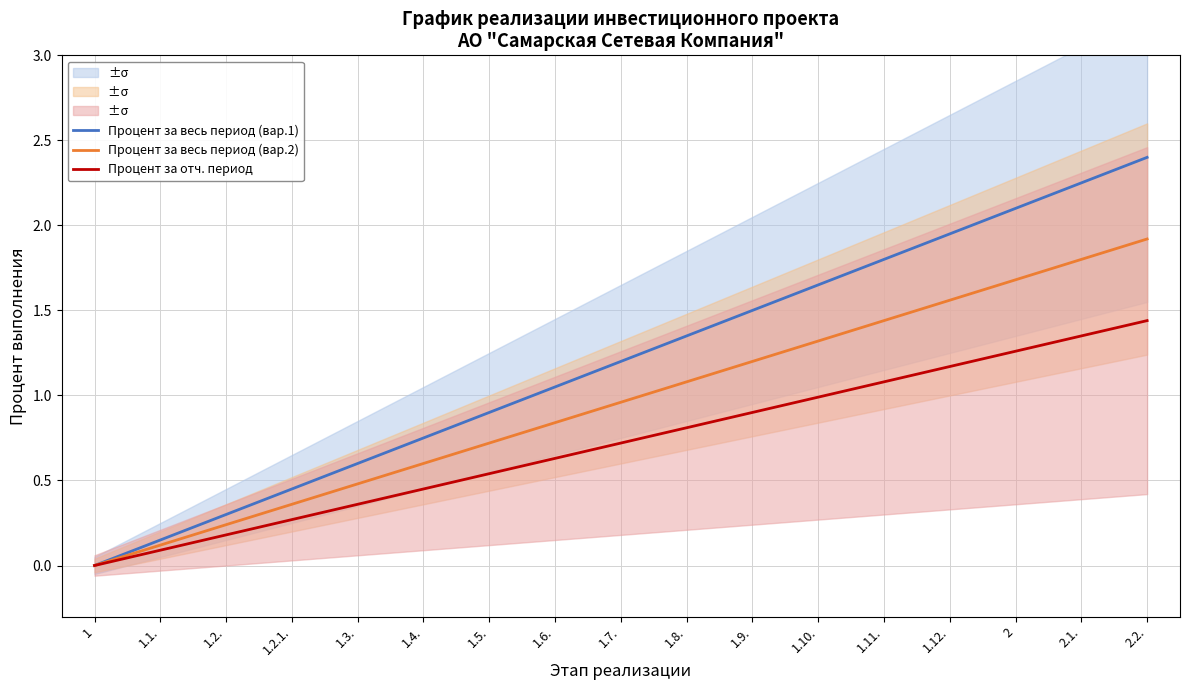

True or false: Процент за весь период (вар.1) has a value of 0.0 at 1.1..

False